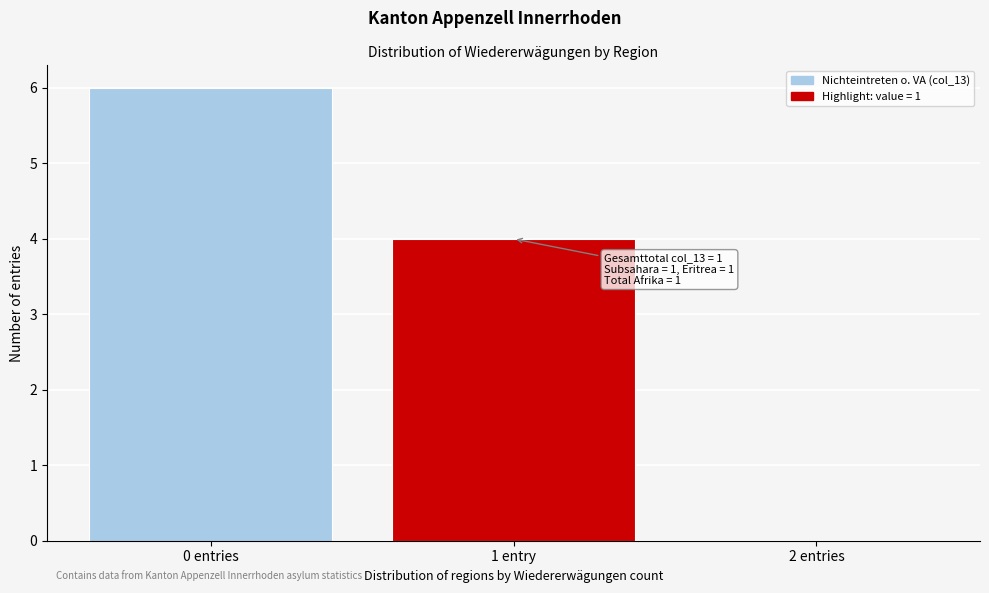

Reading left to right, list all the values displayed in this chart.

0 entries=6	1 entry=4	2 entries=0